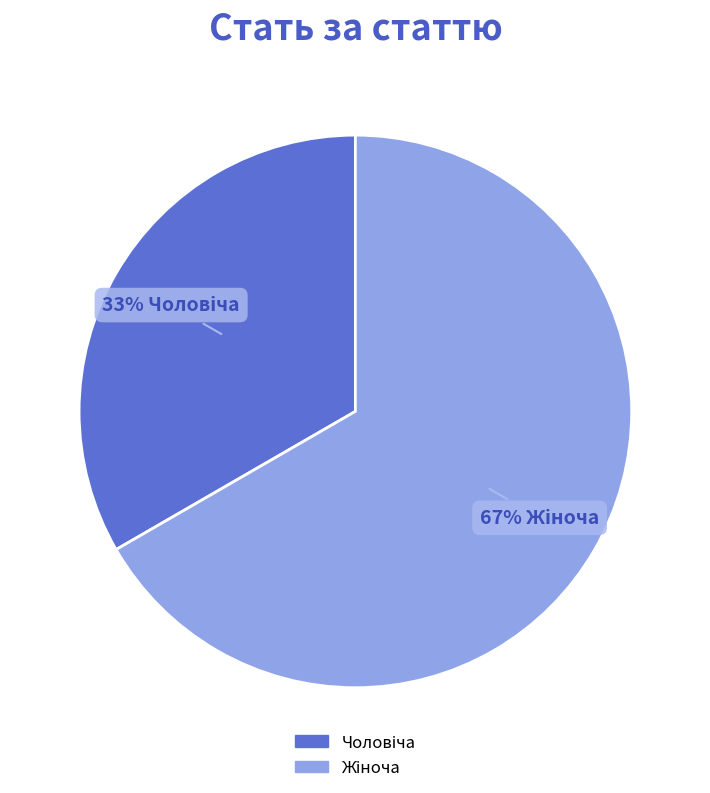

To the nearest percent, what is the average slice percentage?

50%